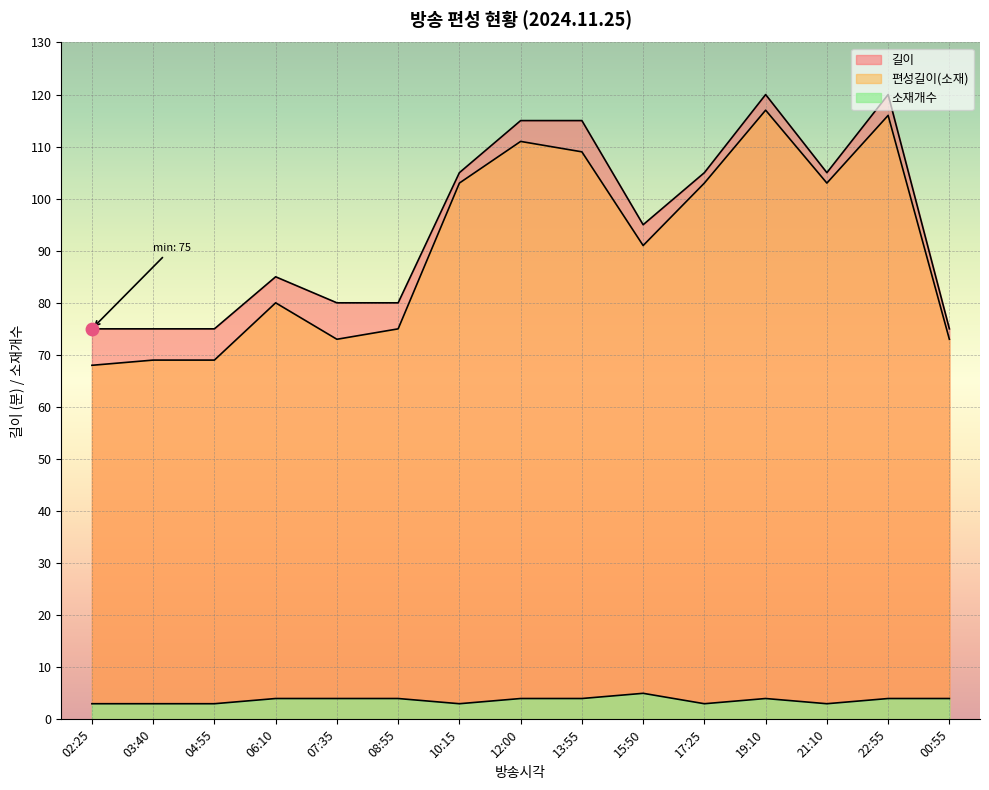

Reading right to left, list all the values displayed in this chart.

길이: 00:55=75	22:55=120	21:10=105	19:10=120	17:25=105	15:50=95	13:55=115	12:00=115	10:15=105	08:55=80	07:35=80	06:10=85	04:55=75	03:40=75	02:25=75
편성길이(소재): 00:55=73	22:55=116	21:10=103	19:10=117	17:25=103	15:50=91	13:55=109	12:00=111	10:15=103	08:55=75	07:35=73	06:10=80	04:55=69	03:40=69	02:25=68
소재개수: 00:55=4	22:55=4	21:10=3	19:10=4	17:25=3	15:50=5	13:55=4	12:00=4	10:15=3	08:55=4	07:35=4	06:10=4	04:55=3	03:40=3	02:25=3